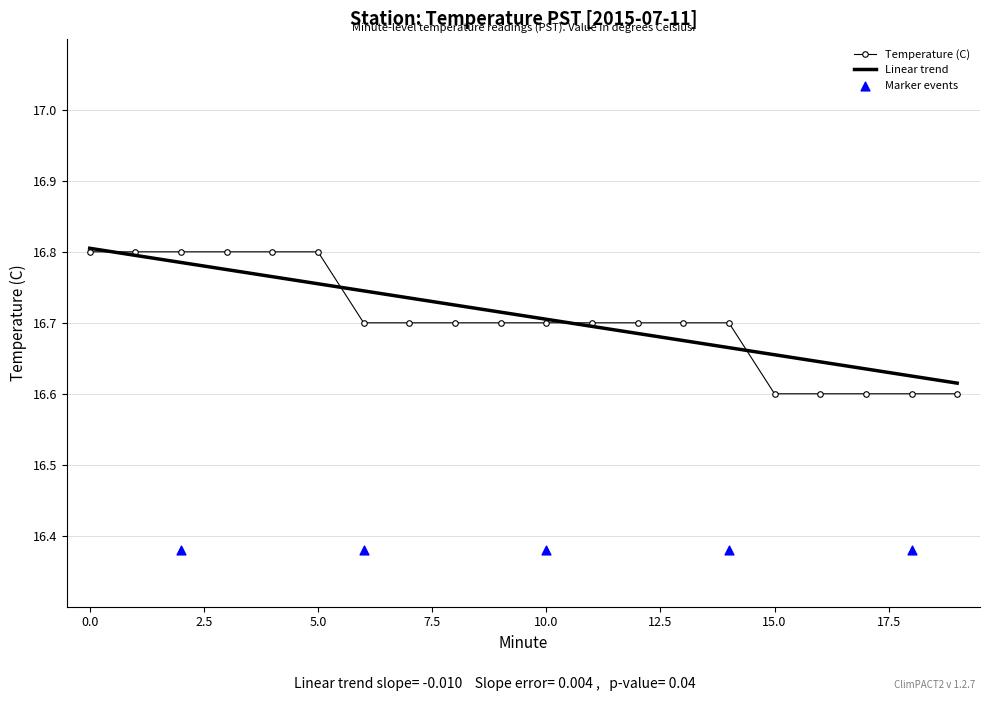

Between 9 and 16, which is larger?

9